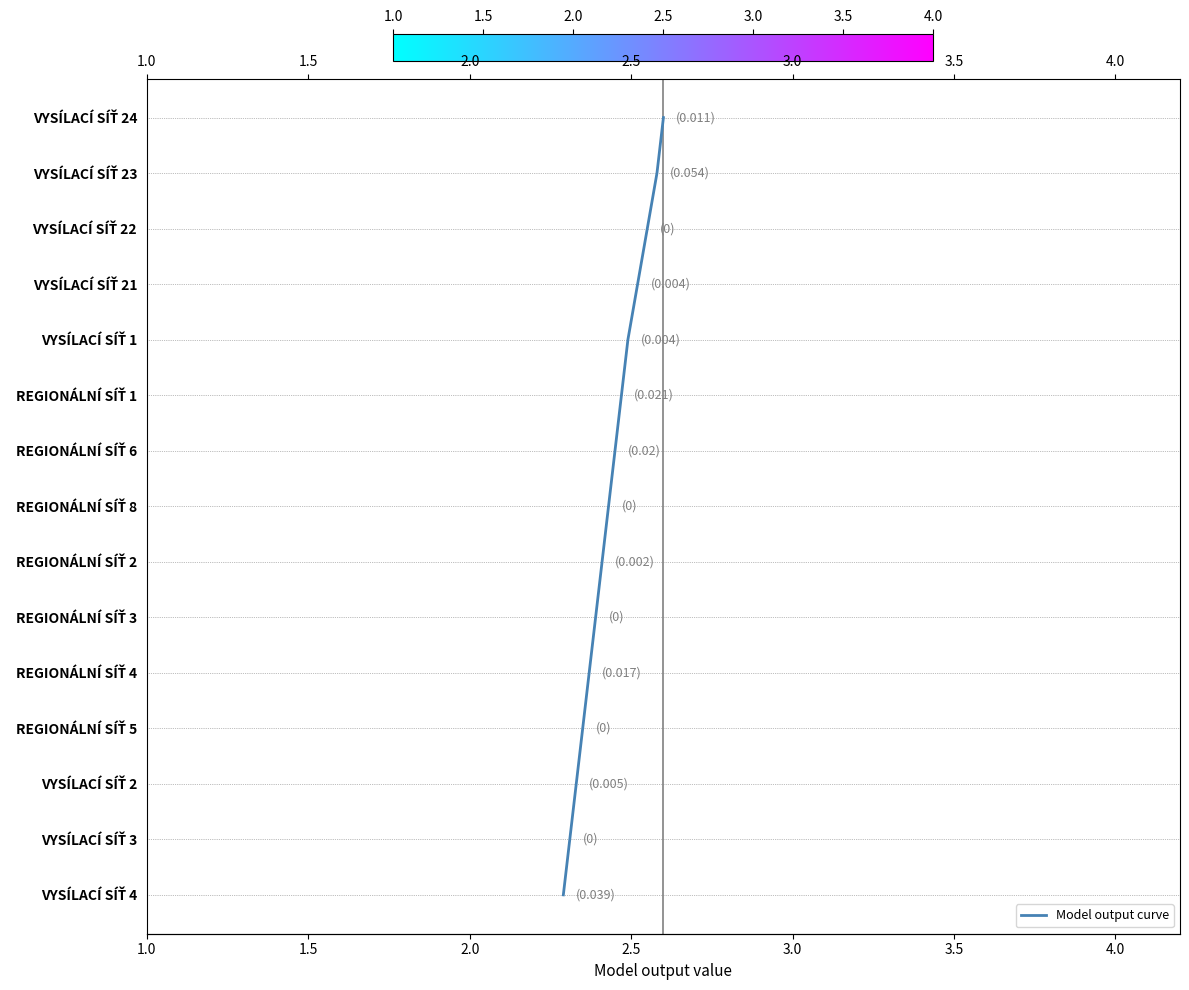

How many distinct data groups are displayed?

1